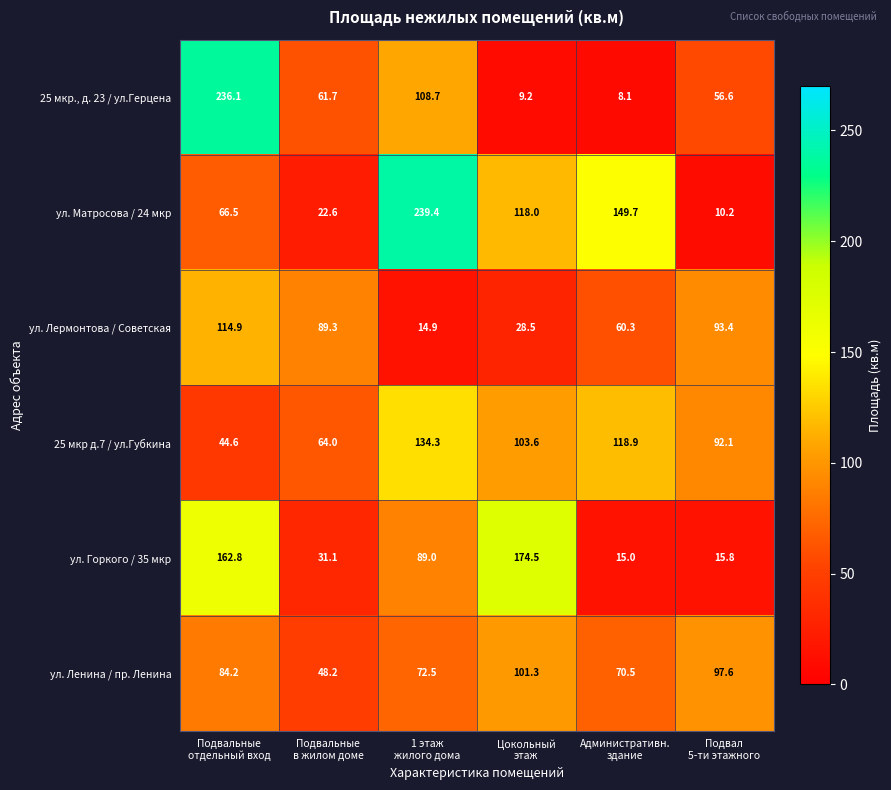

What is the difference between the maximum and minimum values in the ул. Матросова / 24 мкр series?

229.2